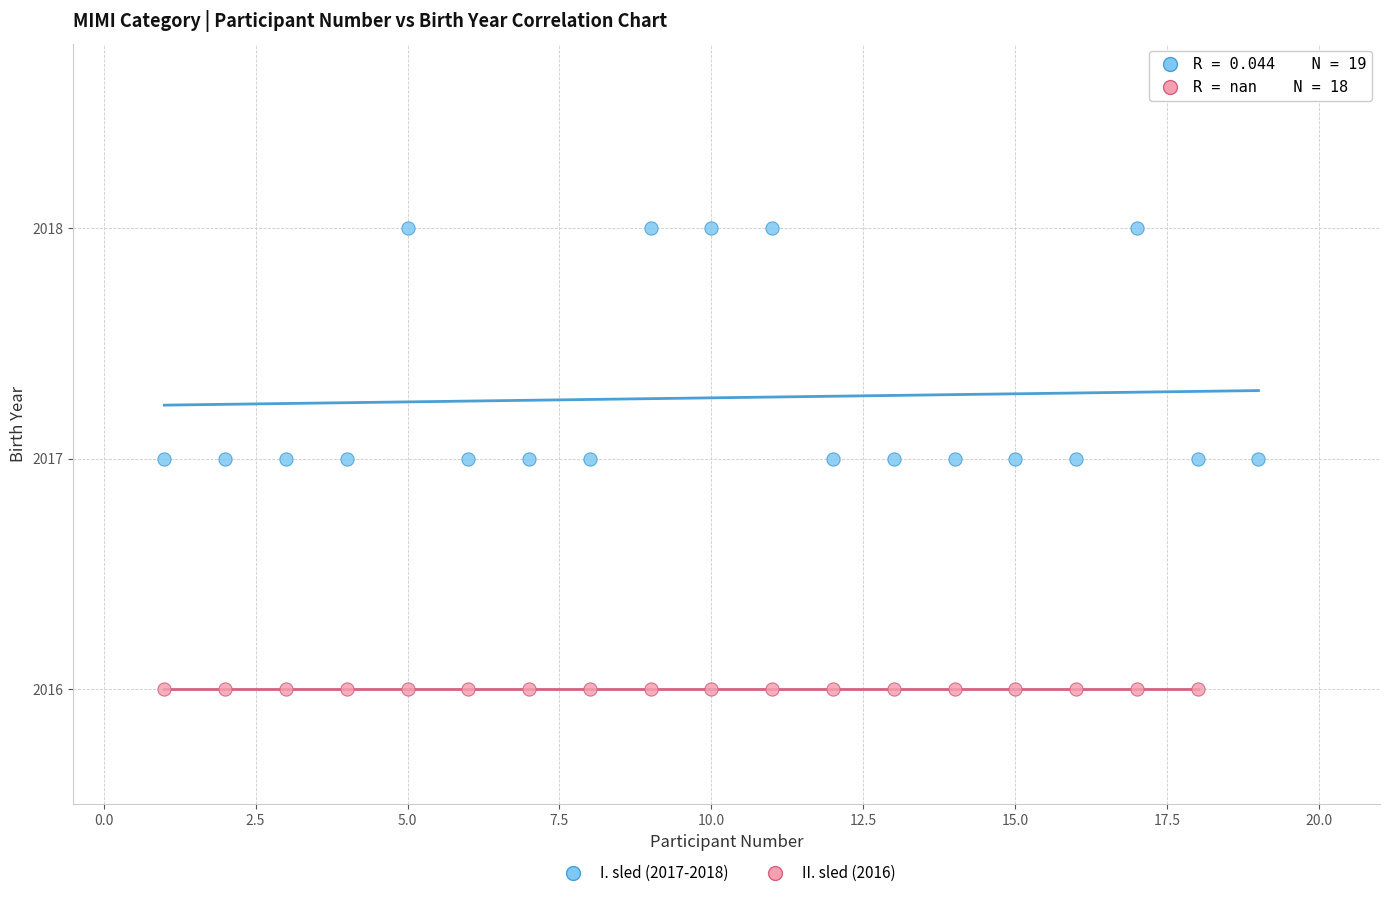

Which series reaches the maximum Y coordinate?

I. sled (2017-2018)